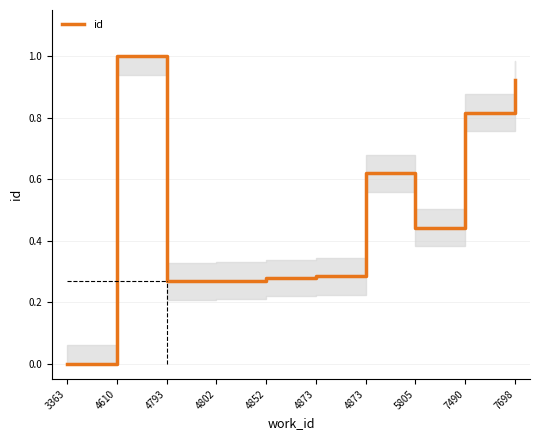

How many positive values are there?

9